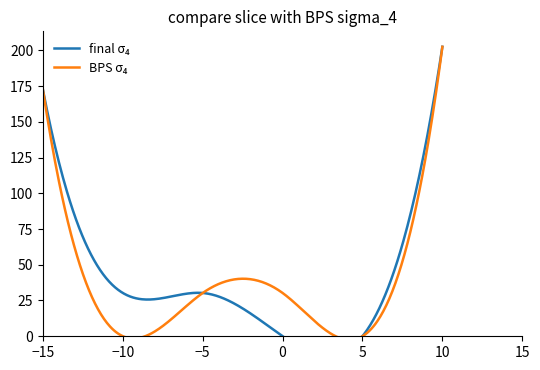

Which series has the largest total across all categories?

final σ₄